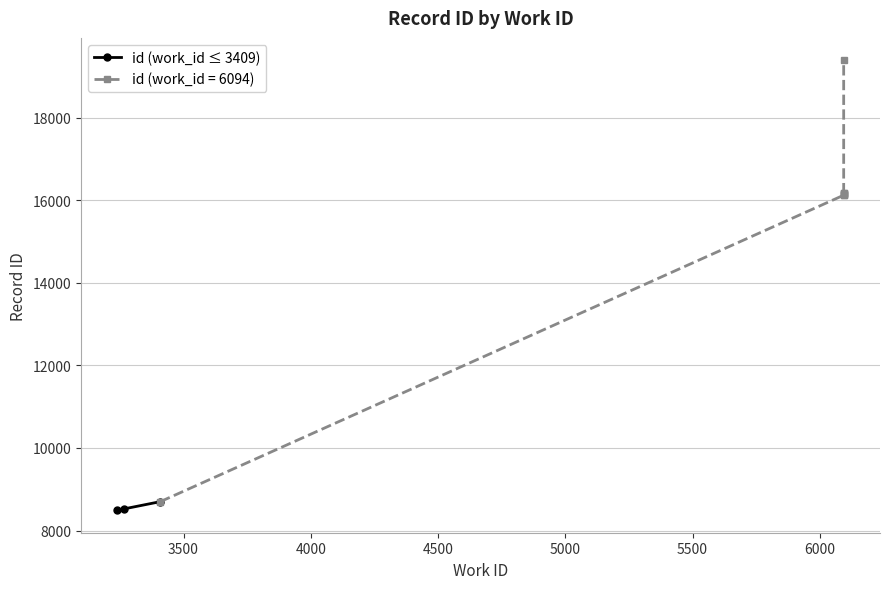

What is the minimum value for id (work_id ≤ 3409)?

8492